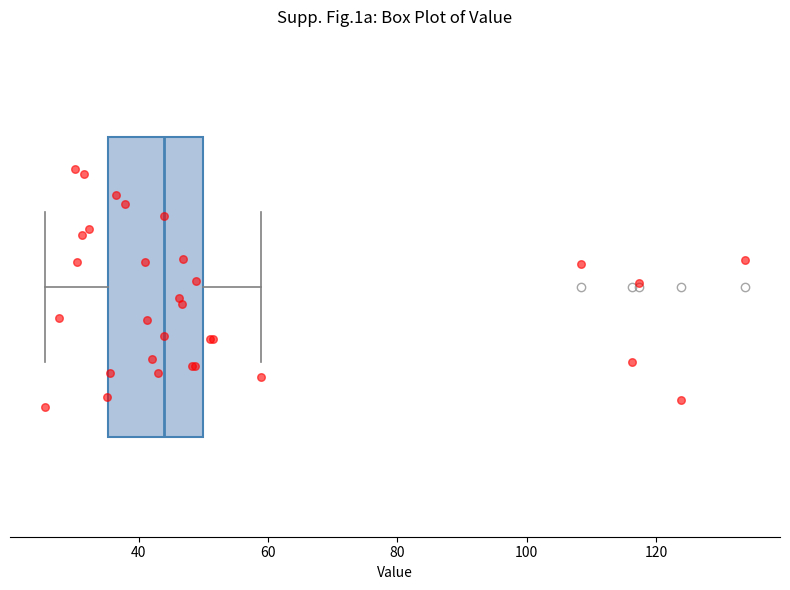

Read this box plot against the x-axis: the position of the median line, the range covered by the box, and the ends of both whiskers. The values are not printed on the chart, so give them approximately, as read against the axis.

median 44, box 36 to 50, whiskers 26 to 58